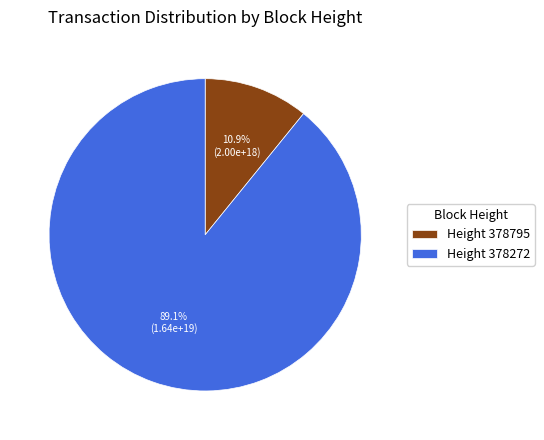

What is the total percentage of Height 378795 and Height 378272?

100.0%